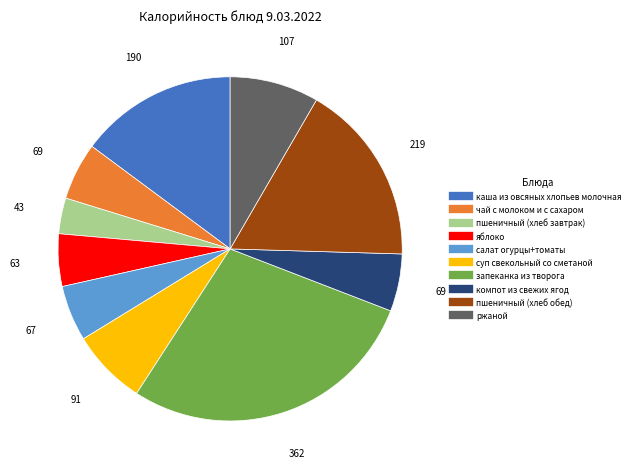

Which has a higher value, каша из овсяных хлопьев молочная or пшеничный (хлеб завтрак)?

каша из овсяных хлопьев молочная